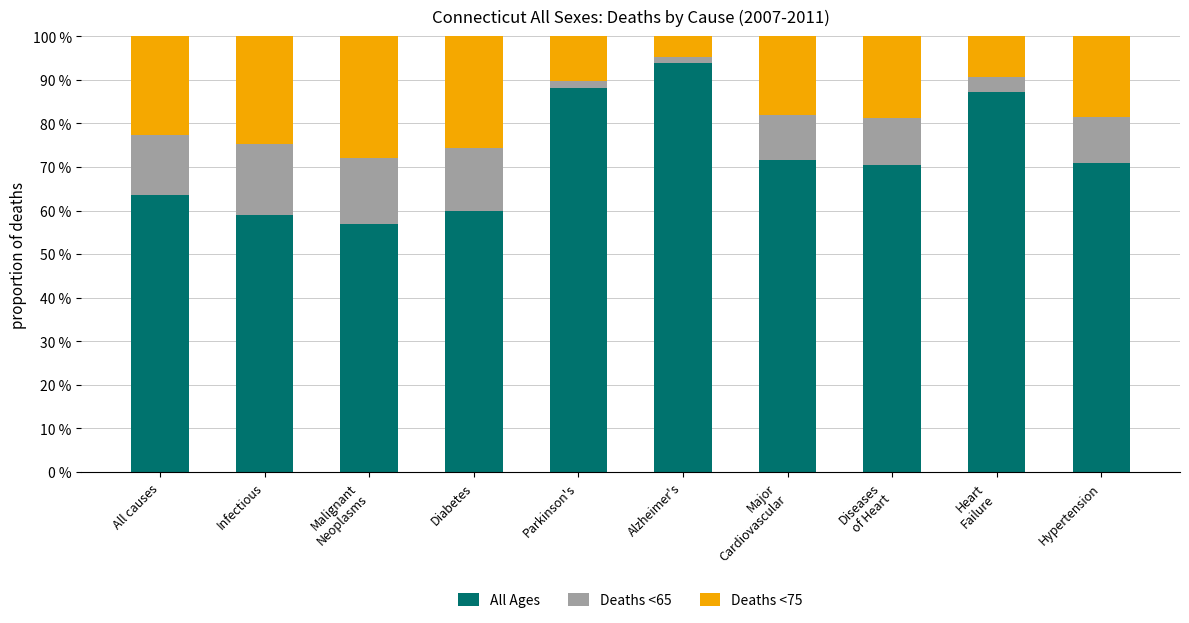

The value of All Ages at All causes is 63.6. True or false?

True